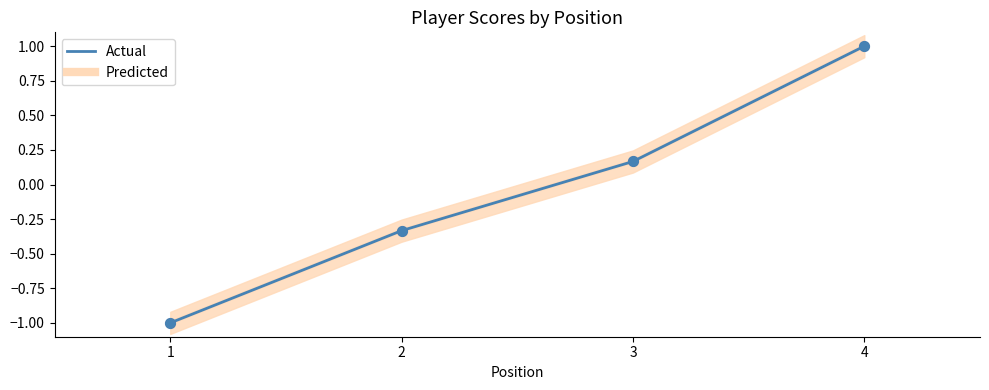

What is the total value across all series at 3?

0.3